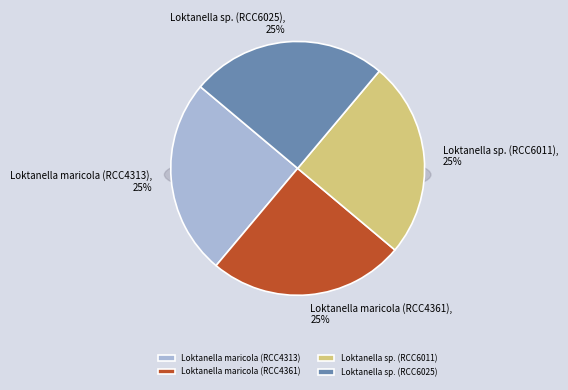

Which has a higher value, Loktanella sp. (RCC6011) or Loktanella sp. (RCC6025)?

Loktanella sp. (RCC6011)